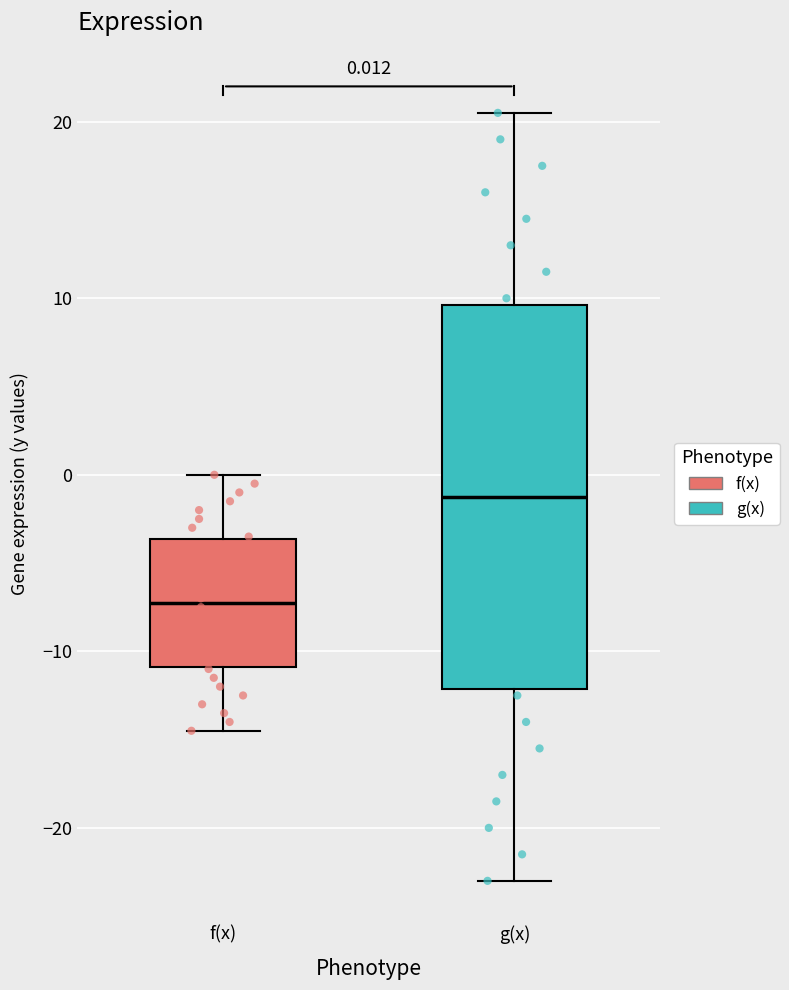

Which box has the lowest median line?

f(x)